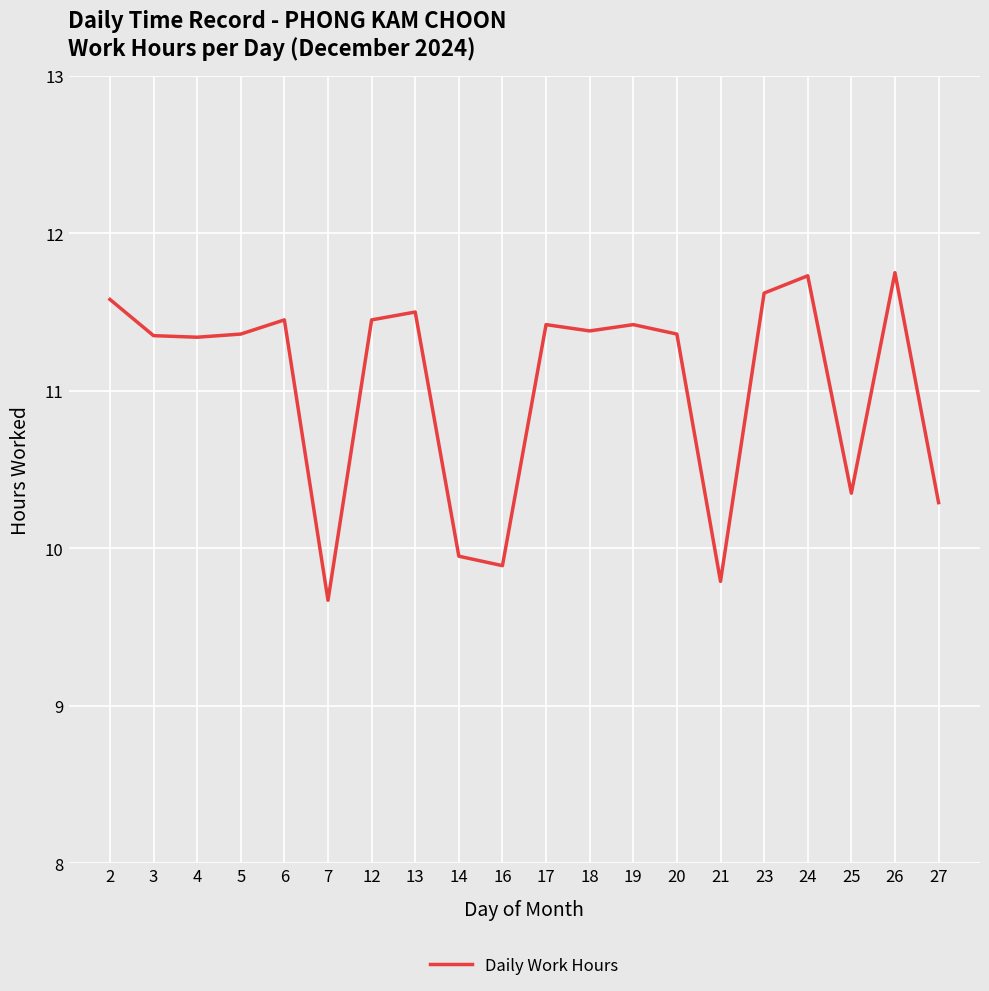

How many lines are shown in the chart?

1